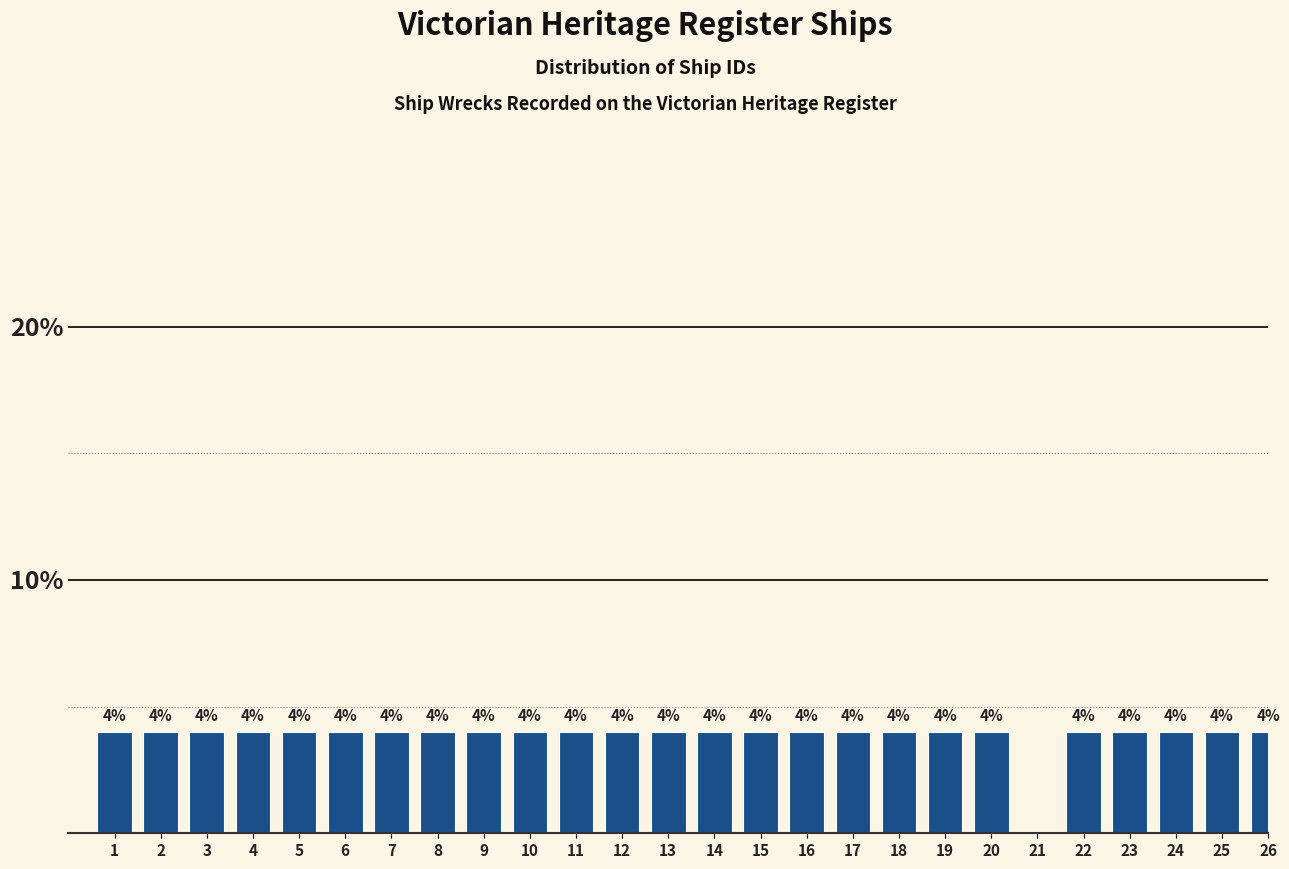

Reading left to right, transcribe all the data shown in this chart.

1=4	2=4	3=4	4=4	5=4	6=4	7=4	8=4	9=4	10=4	11=4	12=4	13=4	14=4	15=4	16=4	17=4	18=4	19=4	20=4	21=0	22=4	23=4	24=4	25=4	26=4